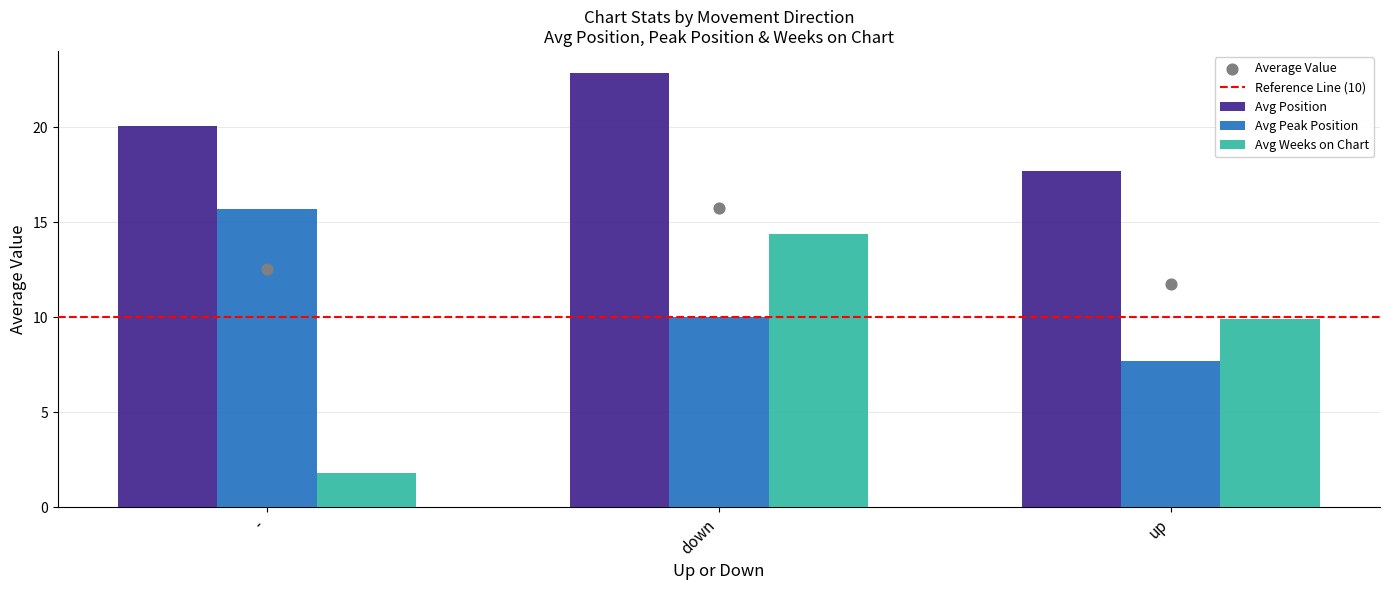

At how many categories does at least one series exceed 9?

3